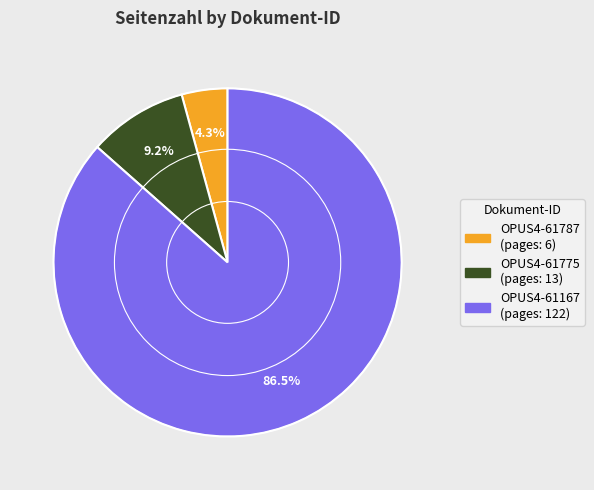

Is it true that OPUS4-61787 is 13% of the pie?

False